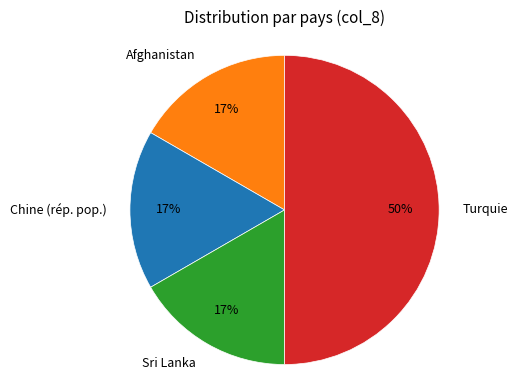

To the nearest percent, what is the difference between the Sri Lanka and Turquie slice percentages?

33%